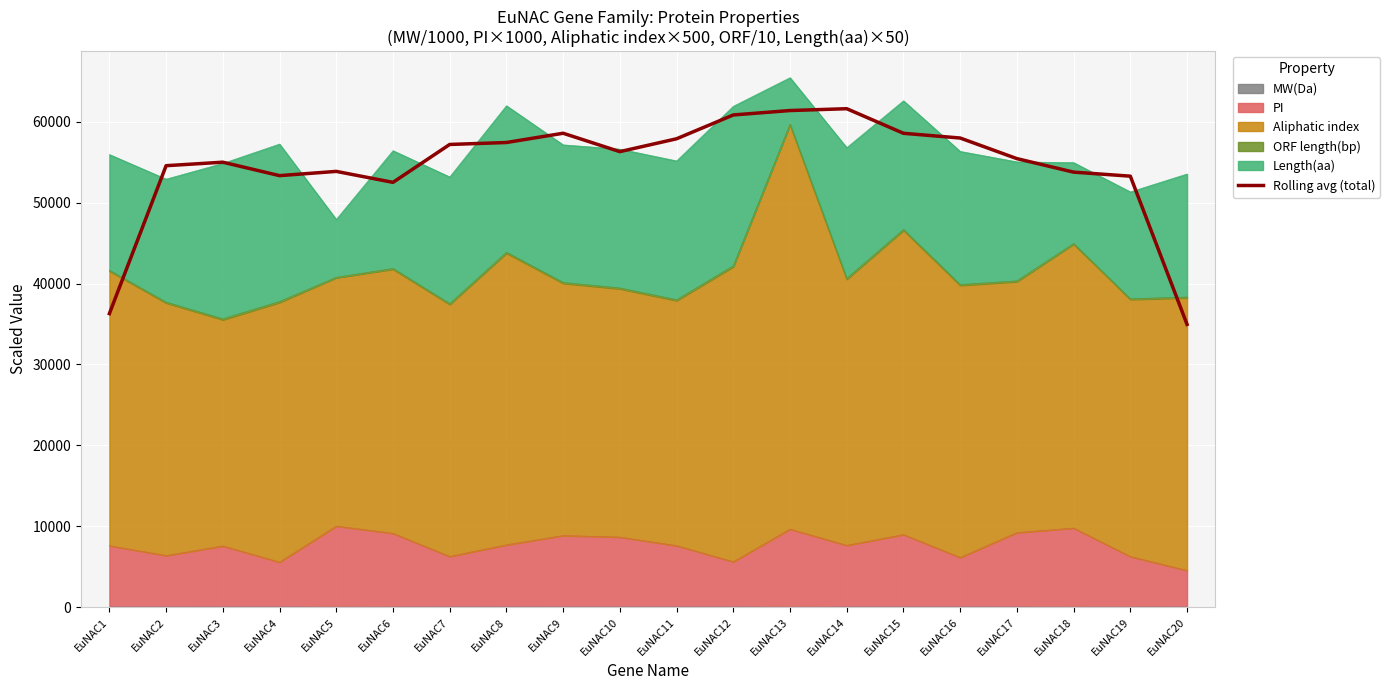

The value at EuNAC5 is 30028.9. True or false?

False